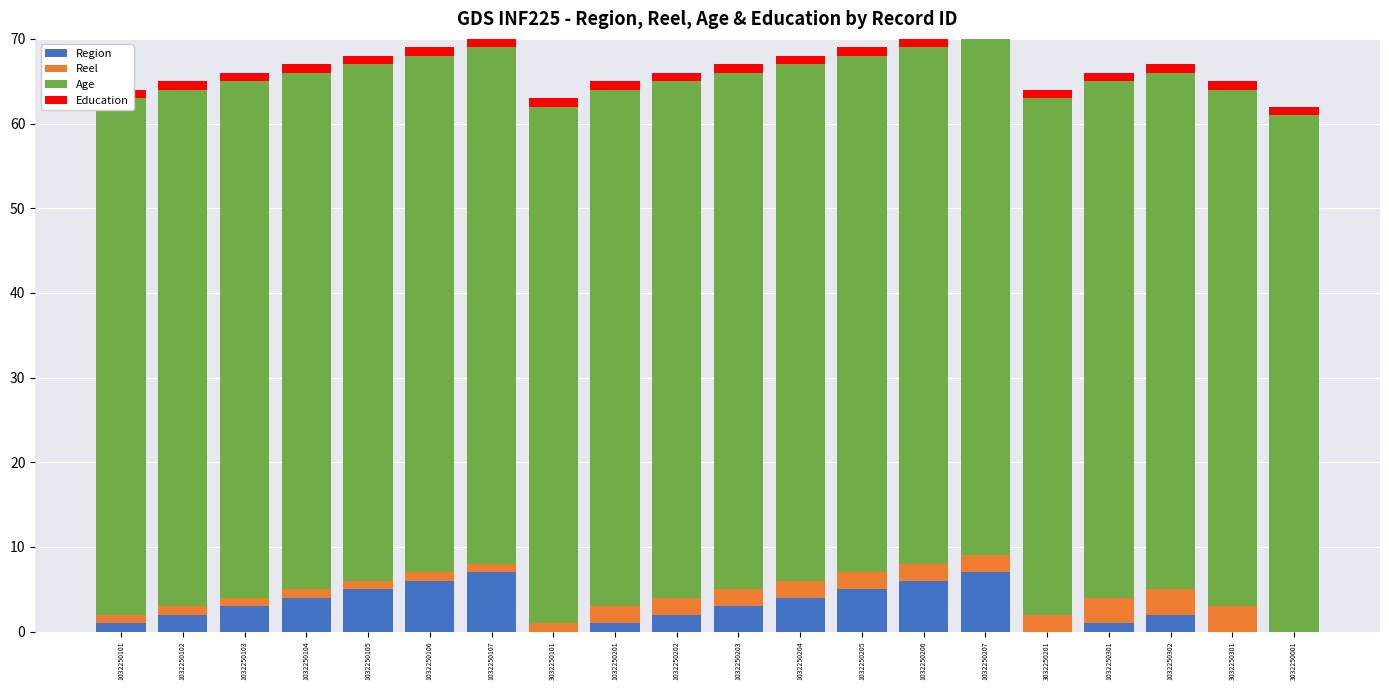

True or false: Region has a value of 5 at 1032250205.

True